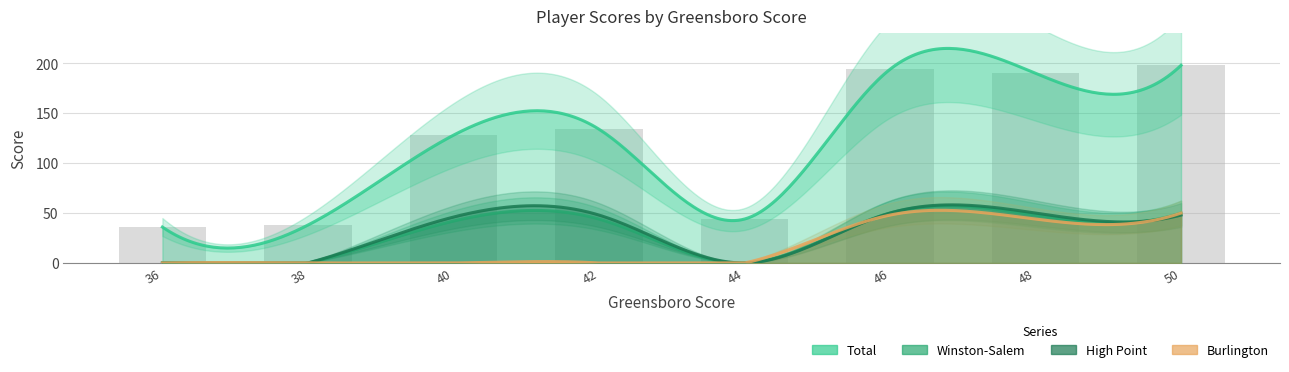

The value of Total at Grady Egan is 37. True or false?

False